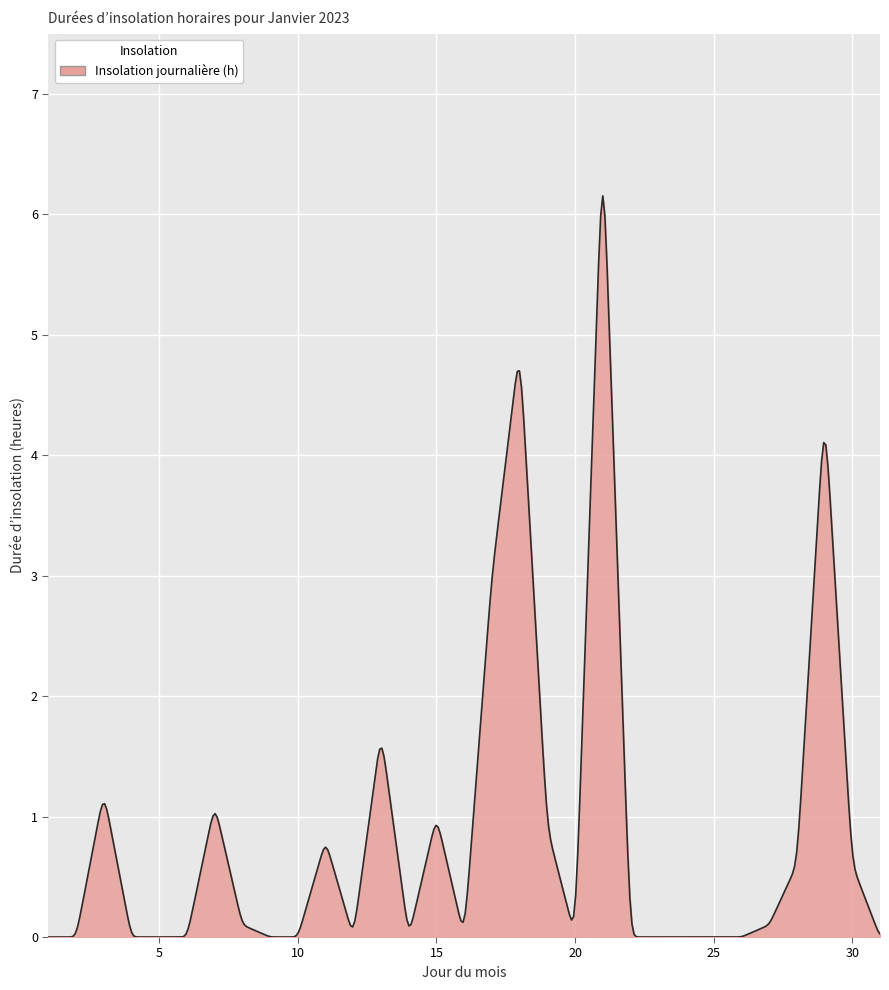

What is the average value?

0.9